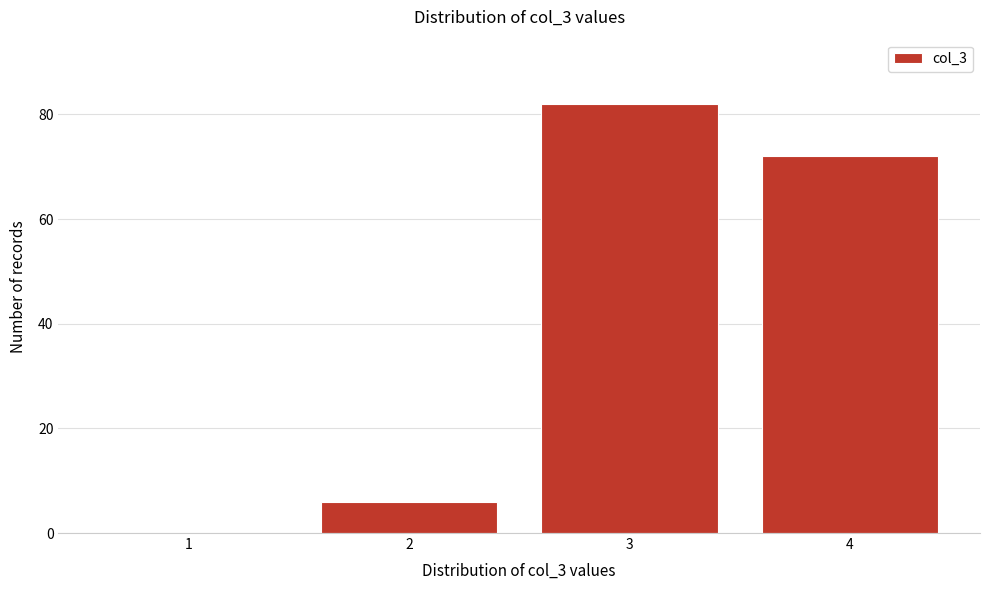

Reading left to right, list all the values displayed in this chart.

1=0	2=6	3=82	4=72